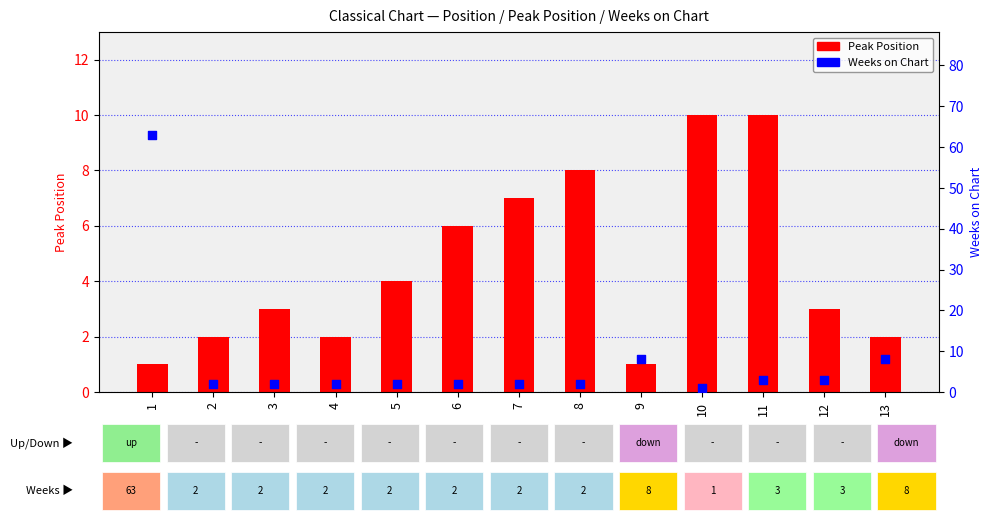

Which series reaches the minimum Y coordinate?

Peak Position